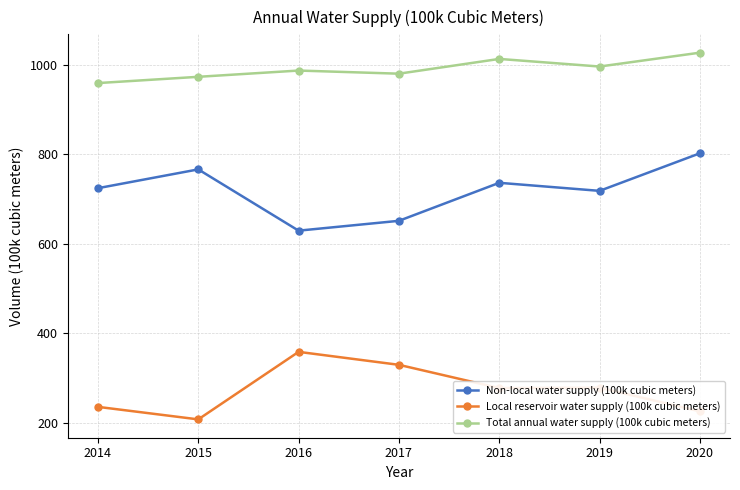

What value does the Total annual water supply (100k cubic meters) series have at 2019, to the nearest 5?

995